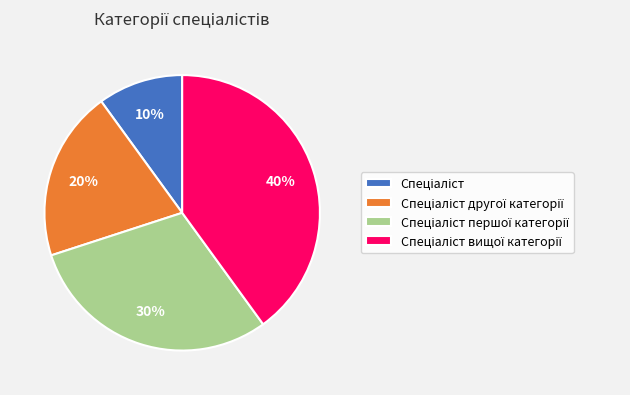

How many slices are in this pie chart?

4